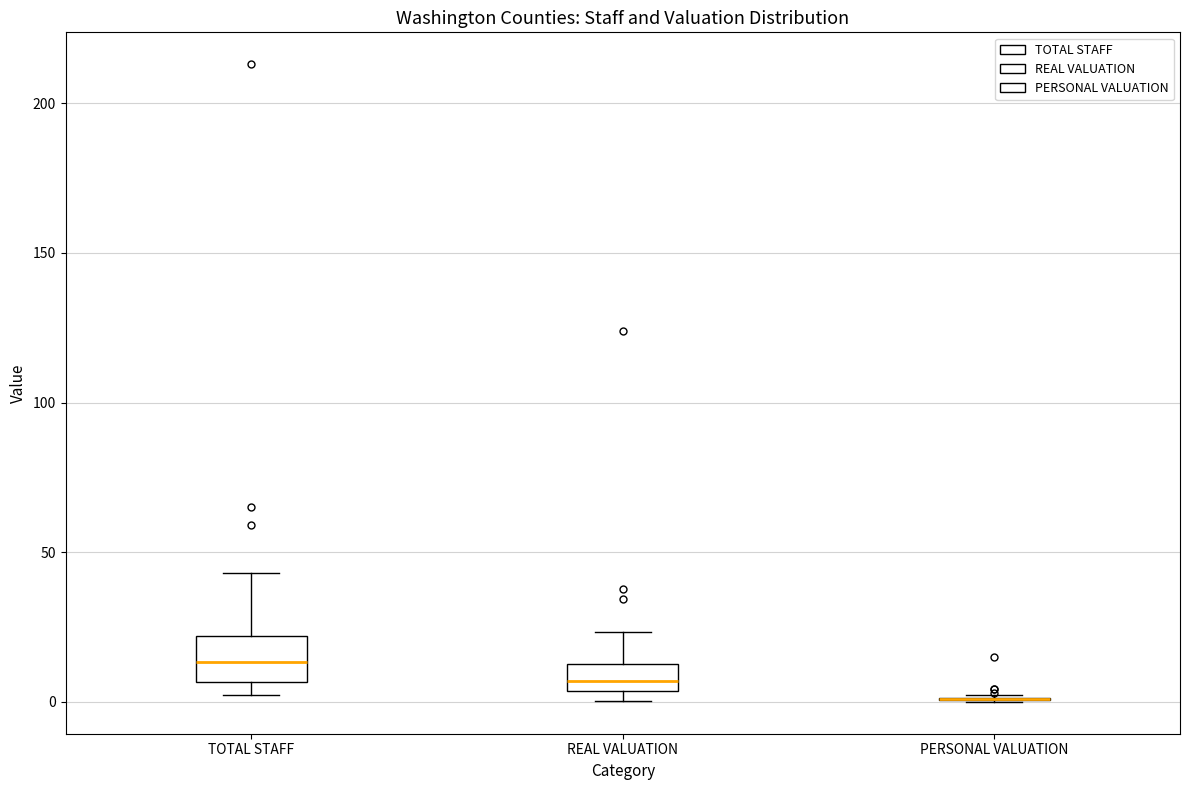

Comparing the boxes themselves (not the whiskers), which one is the tallest?

TOTAL STAFF